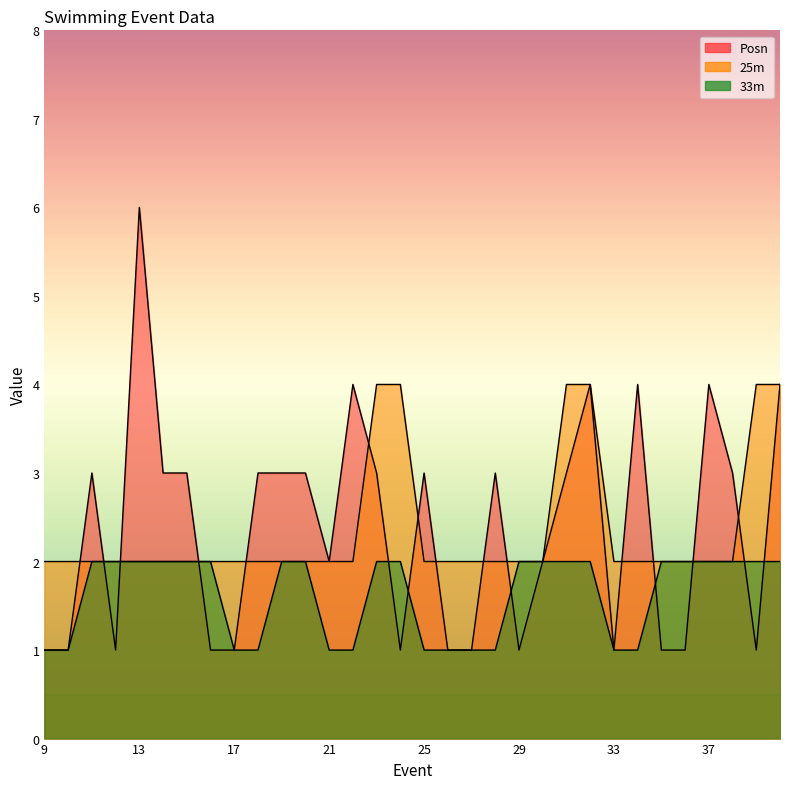

What is the difference between the maximum and minimum values in the Posn series?

5